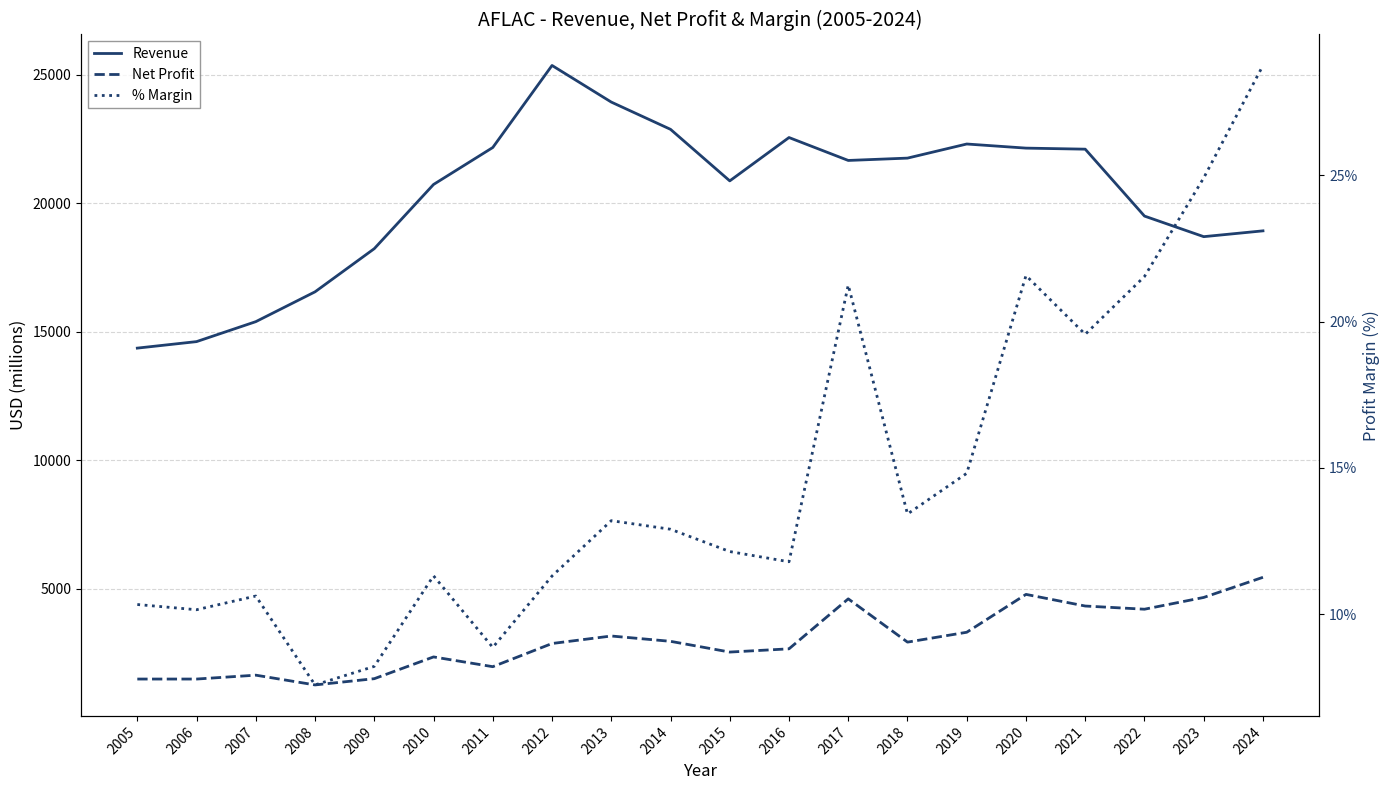

Which series has the largest total across all categories?

Revenue